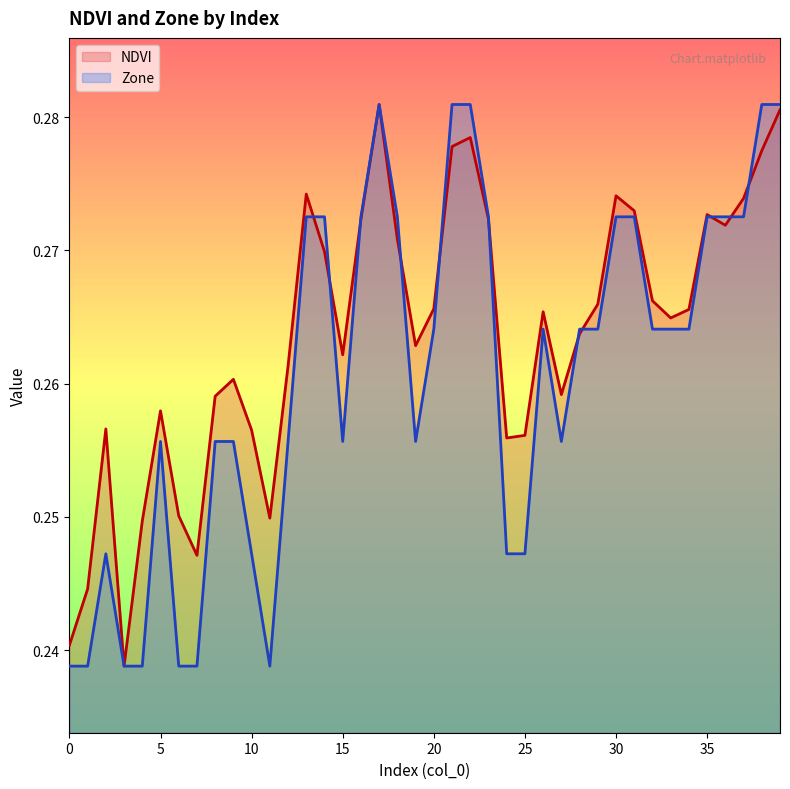

Between 0 and 27, which series saw the biggest shift?

NDVI